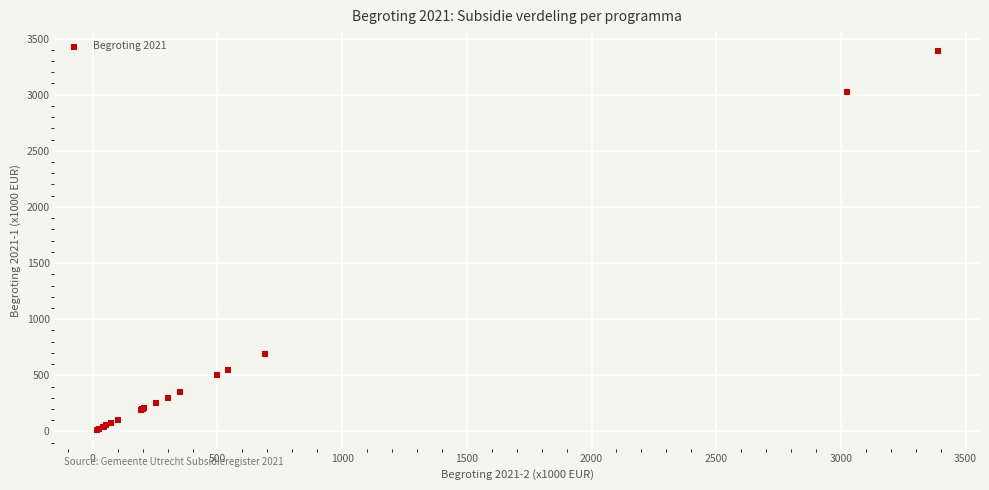

What Y value in the scatter plot is closest to 1702?

691